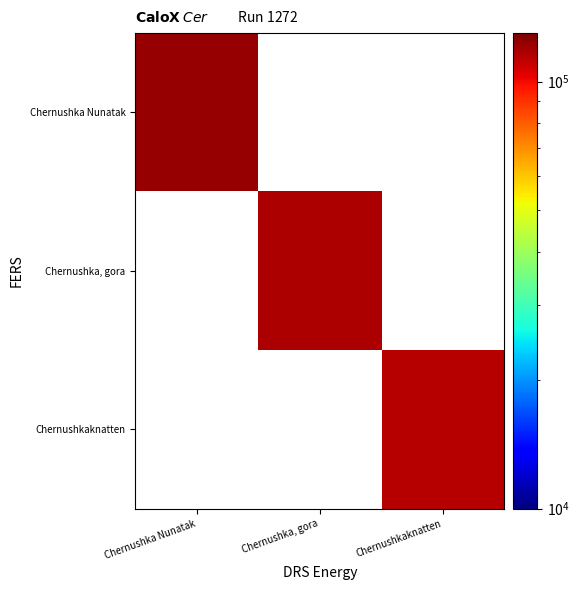

What is the smallest value displayed?

114975.0